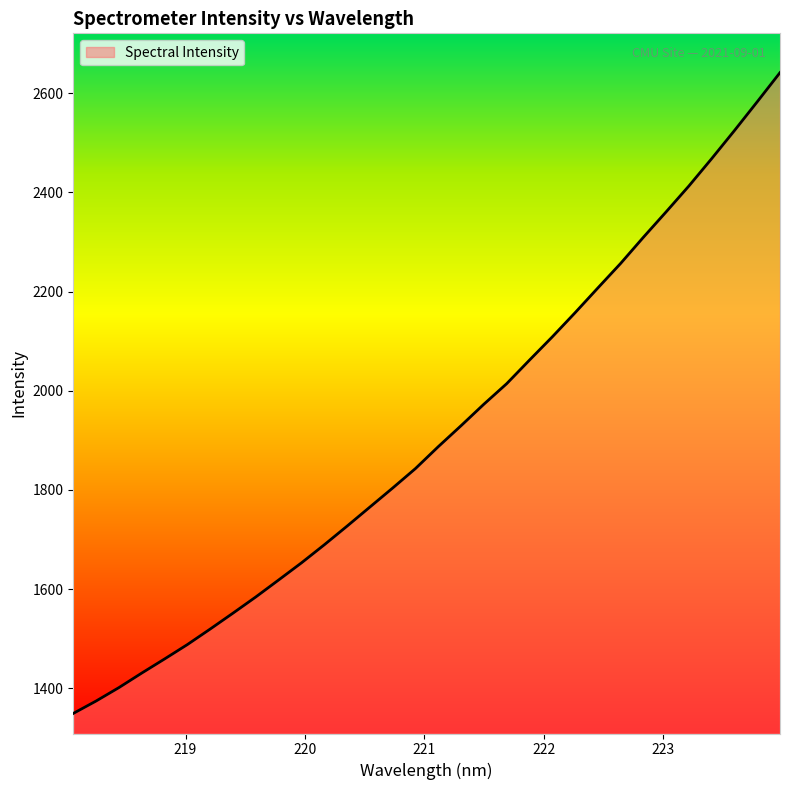

Does the chart display data point markers on the line(s)?

No